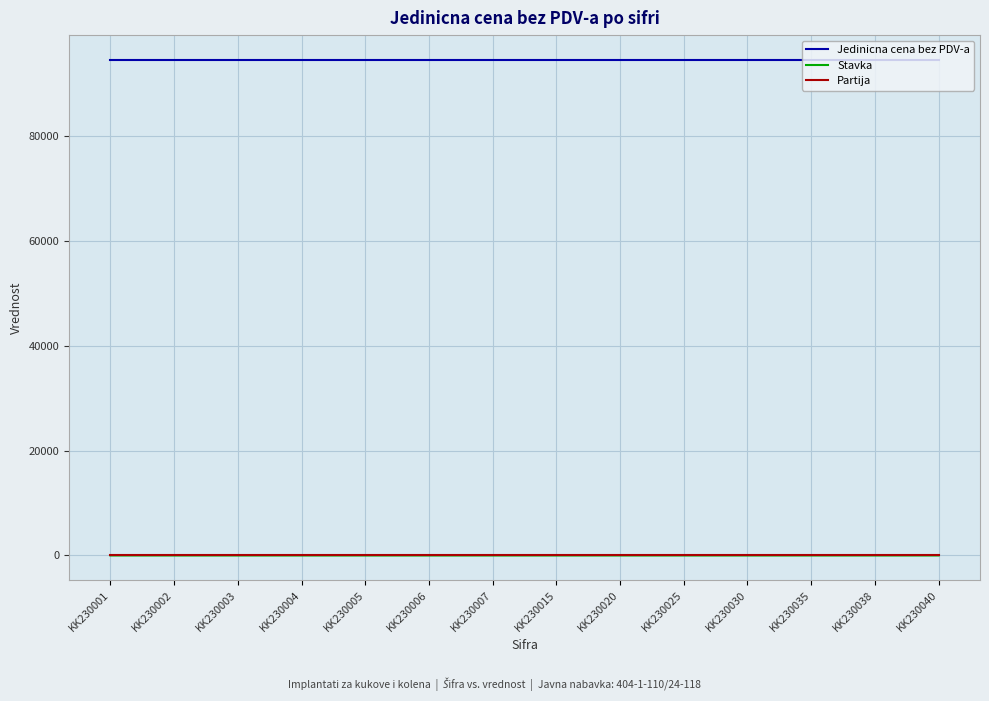

Is the value of Jedinicna cena bez PDV-a at KK230025 greater than the value of Partija at KK230007?

Yes